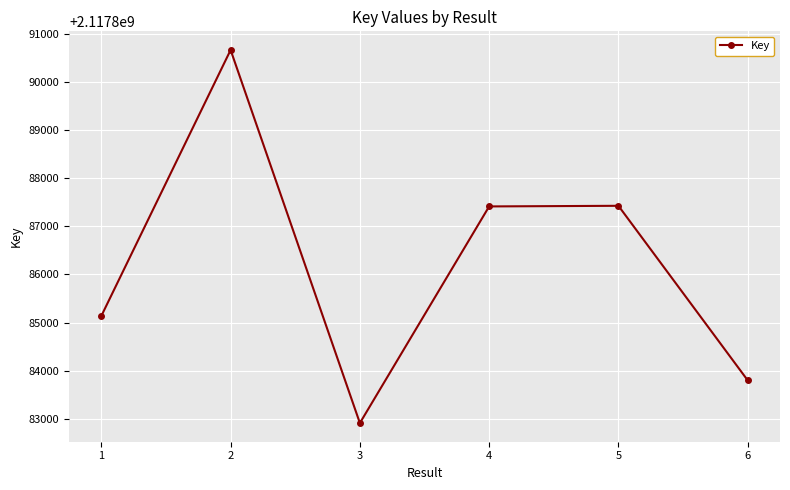

What is the difference between the values at 1 and 4?

2277